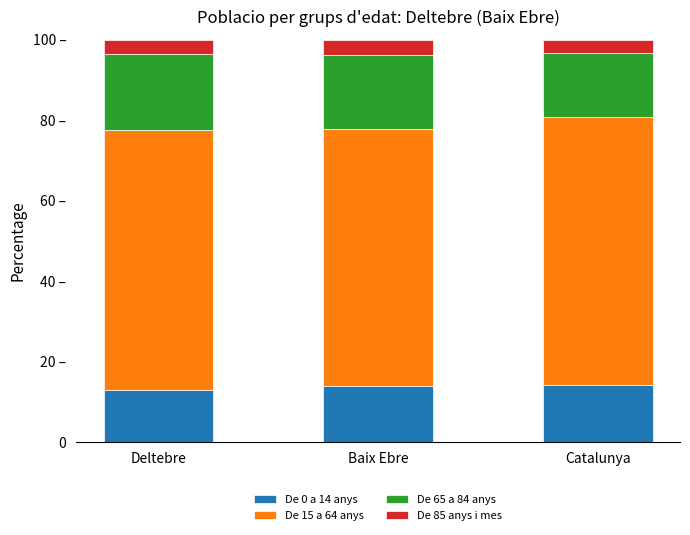

What position from the left is Deltebre?

1